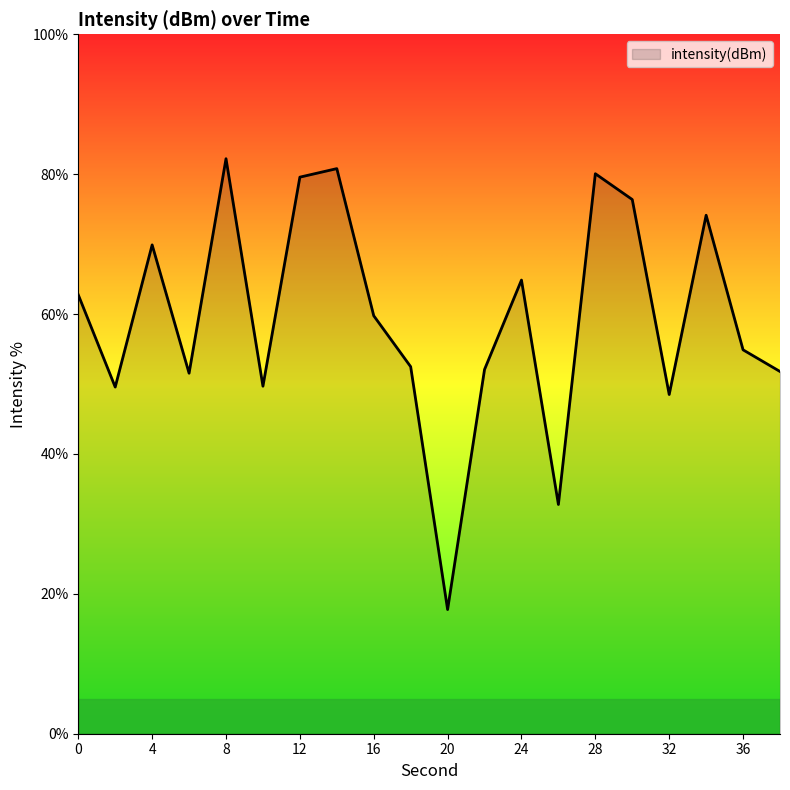

What is the difference between the maximum and minimum values?

64.5